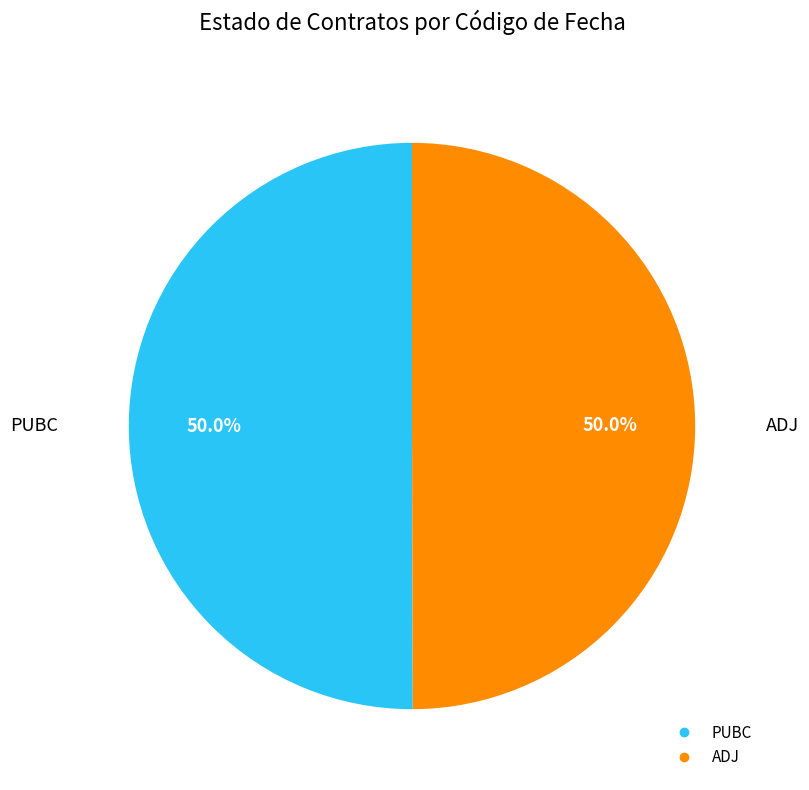

What is the ratio of the value at ADJ to the value at PUBC?

1.0